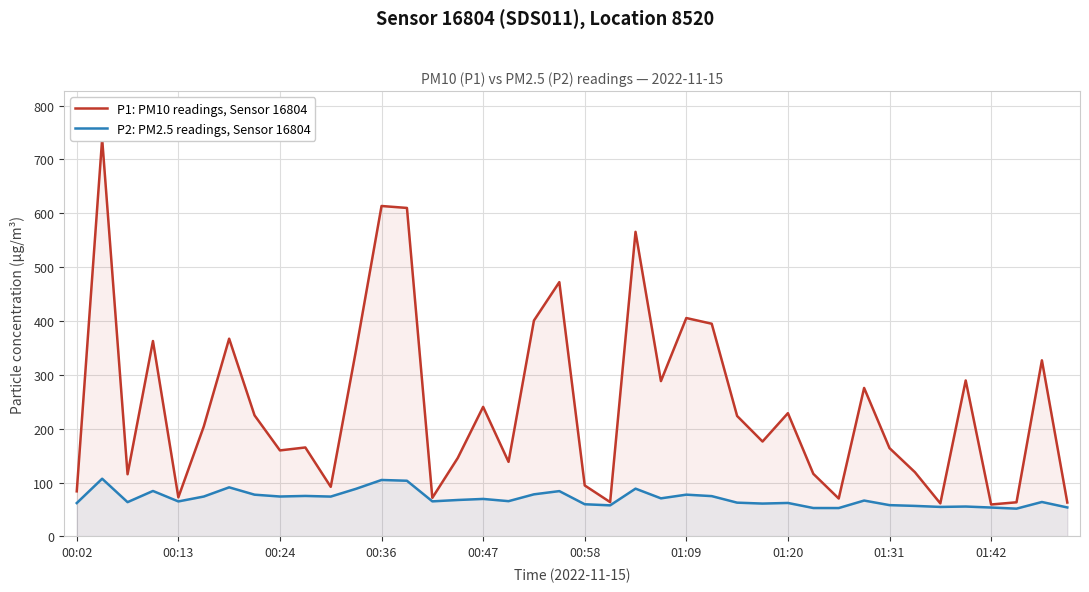

True or false: P2: PM2.5 readings, Sensor 16804 and P1: PM10 readings, Sensor 16804 intersect in this chart.

False